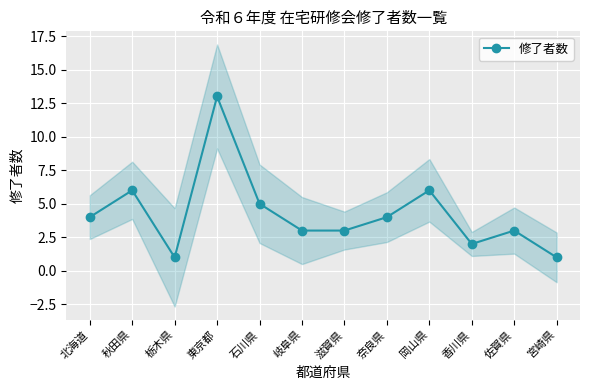

How many series are shown in this chart?

1